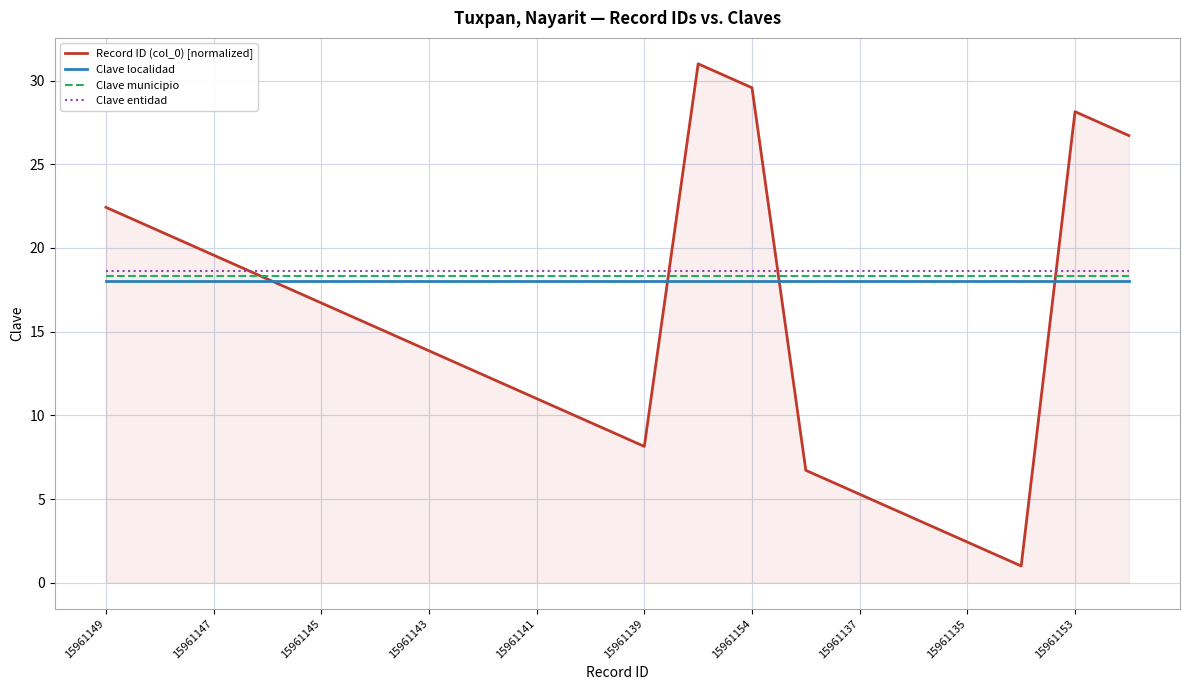

What is the minimum value for Clave entidad?

18.6